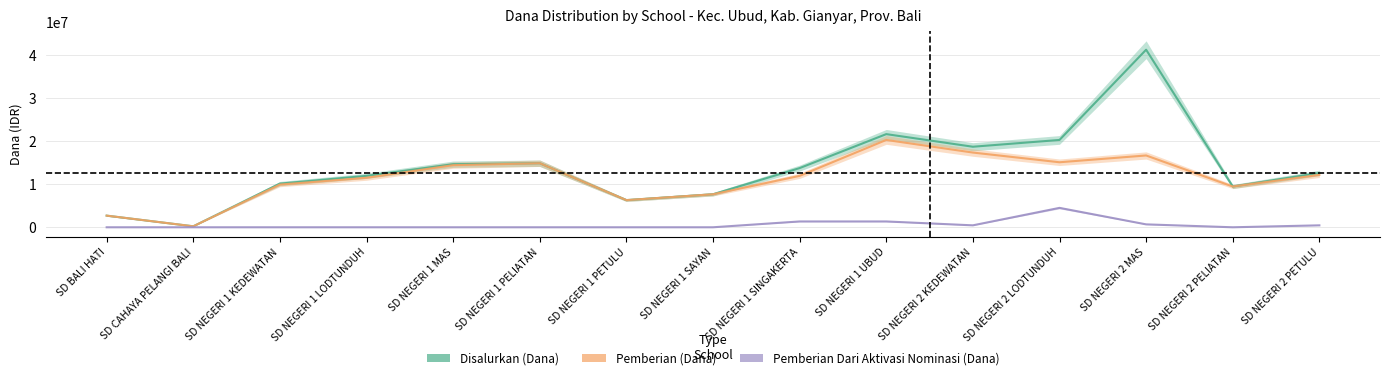

Is the value of Disalurkan (Dana) at SD NEGERI 1 PELIATAN greater than the value of Pemberian (Dana) at SD BALI HATI?

Yes